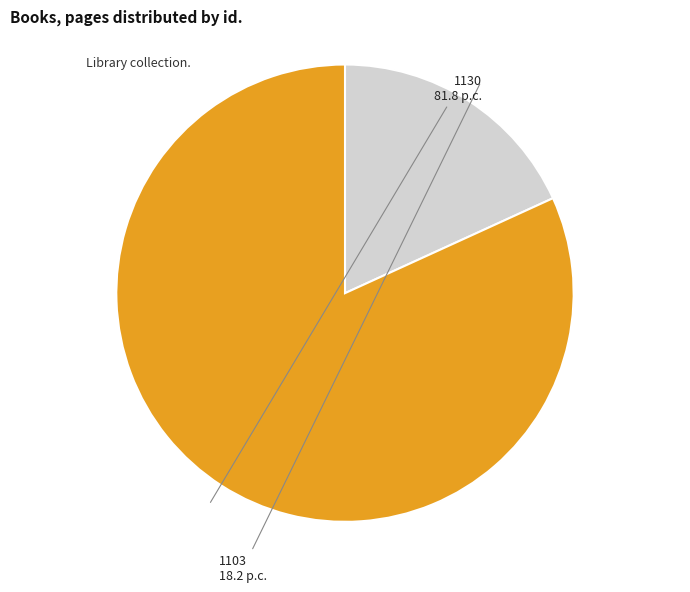

True or false: 1130 accounts for 94% of the total.

False